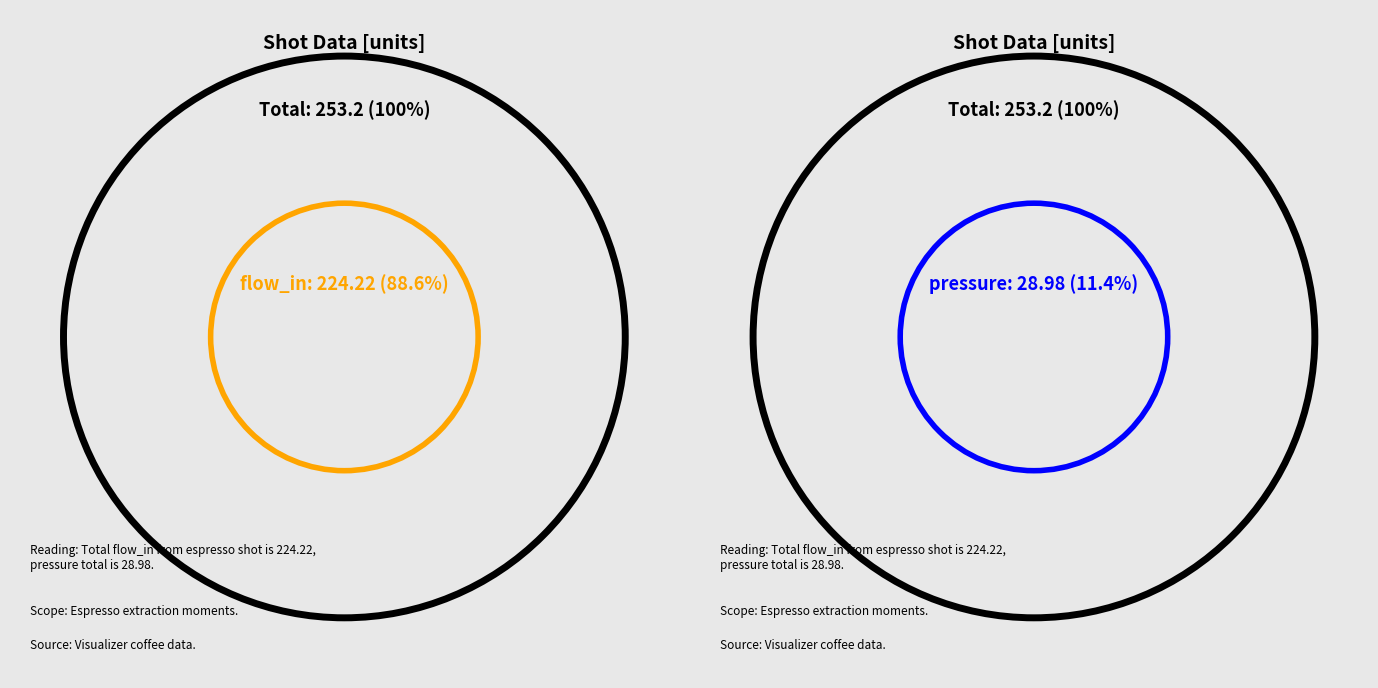

Is it true that 4.986 is 1% of the pie?

False